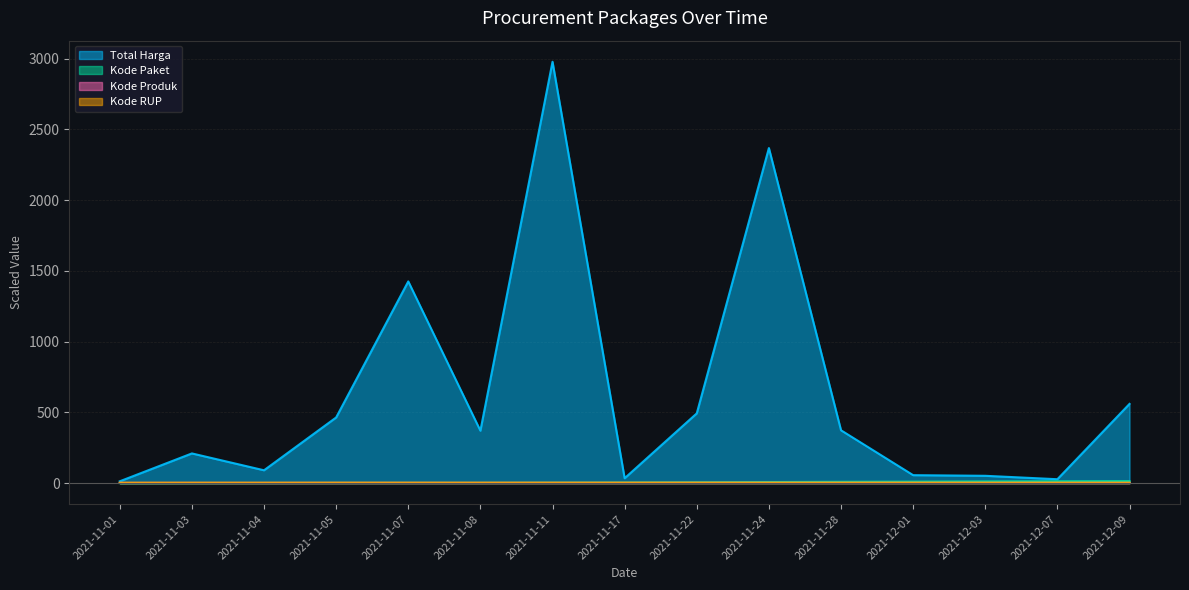

Which category has the lowest value across all series?

2021-11-01